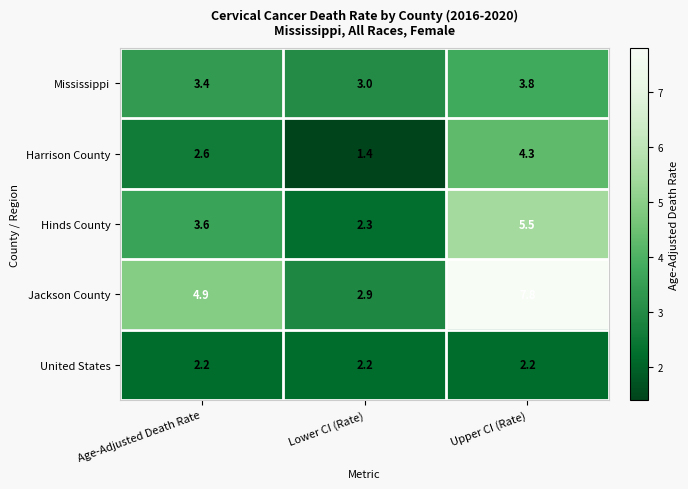

Which category has the lowest value in the Harrison County series?

Lower CI (Rate)